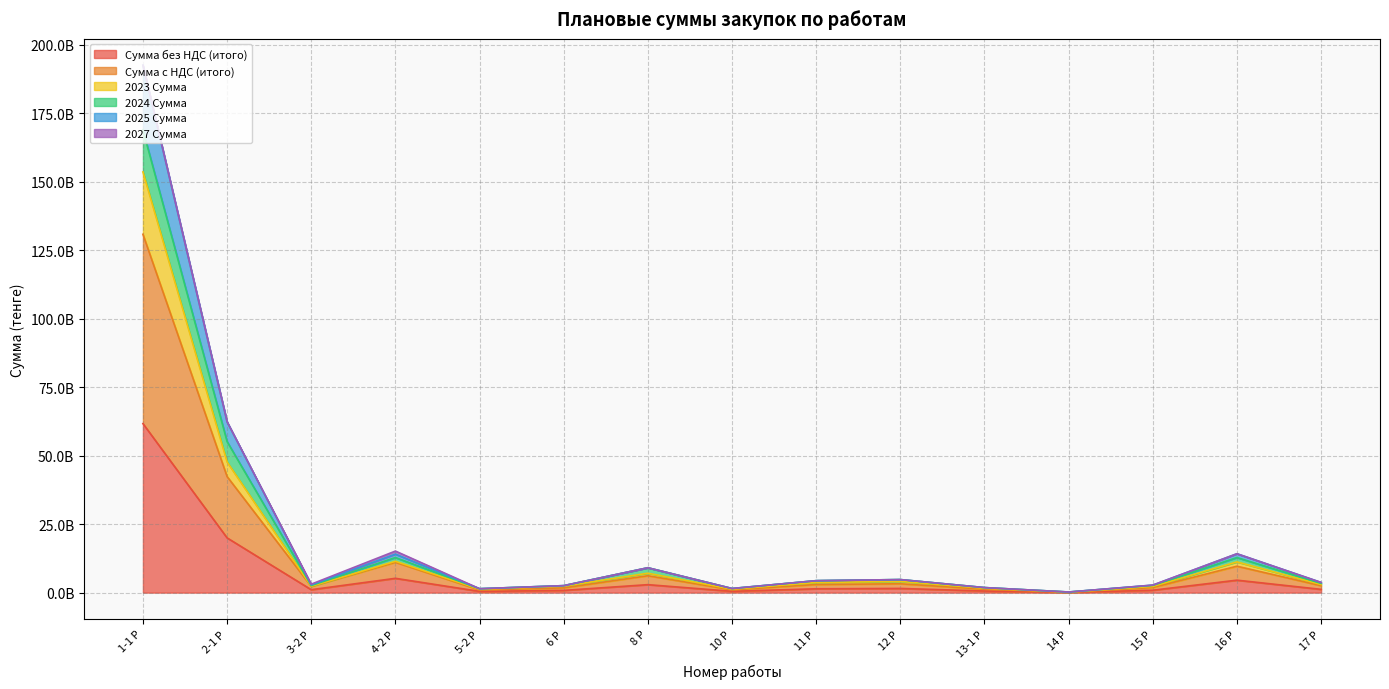

Does the chart display data point markers on the line(s)?

No